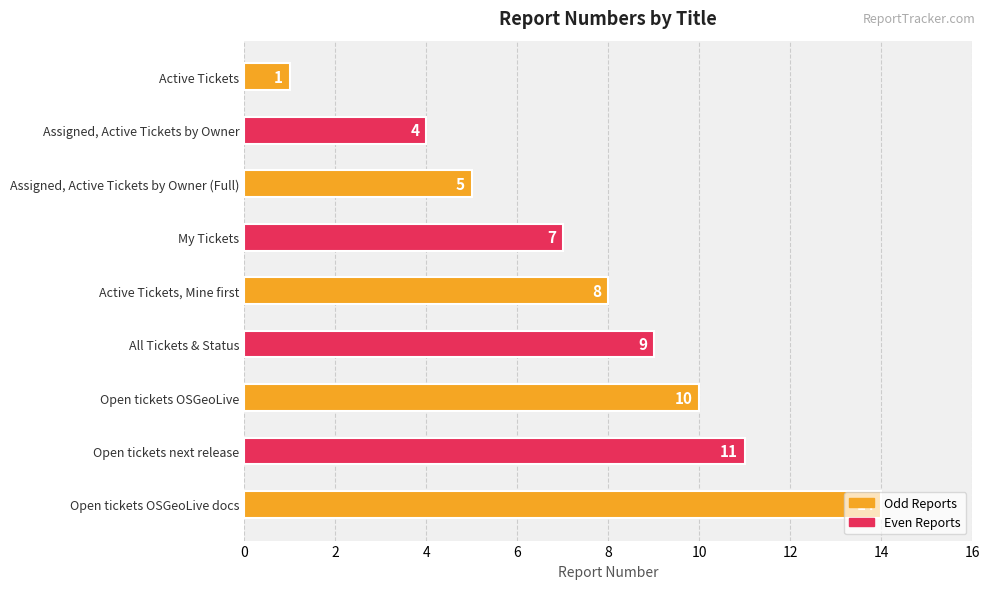

Approximately how many times larger is the value at All Tickets & Status compared to Assigned, Active Tickets by Owner?

2.2